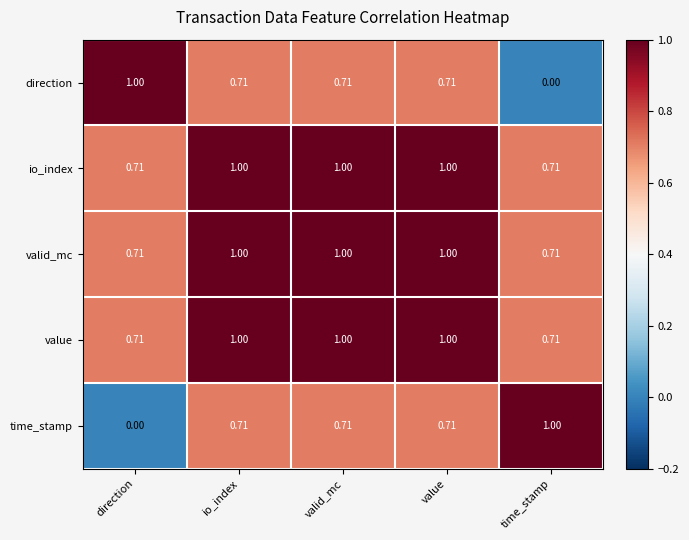

Is the value of direction at io_index greater than the value of io_index at io_index?

No